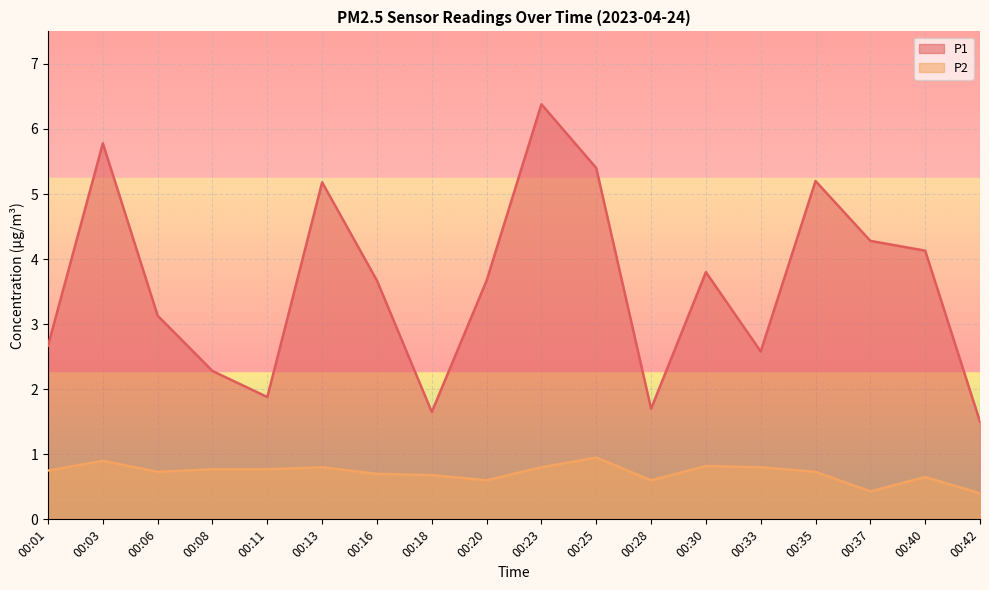

How many interior local valleys does the P2 series have?

4